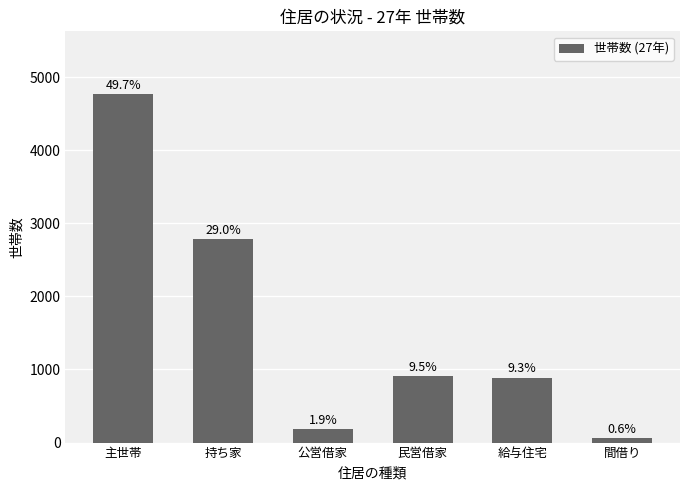

How many bars are there in total?

6